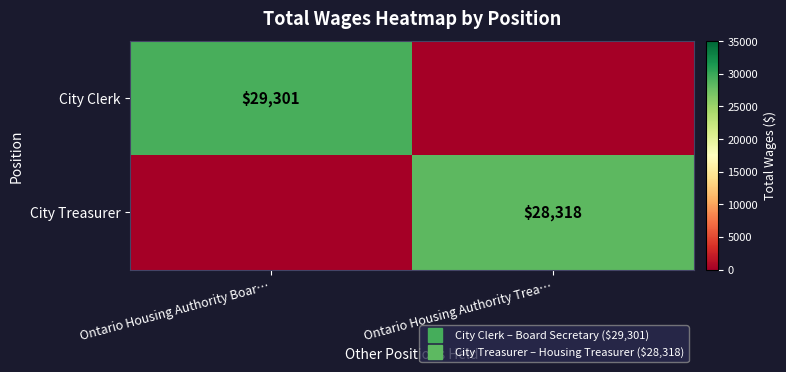

Which category has the highest value in the City Treasurer series?

Ontario Housing Authority Trea…